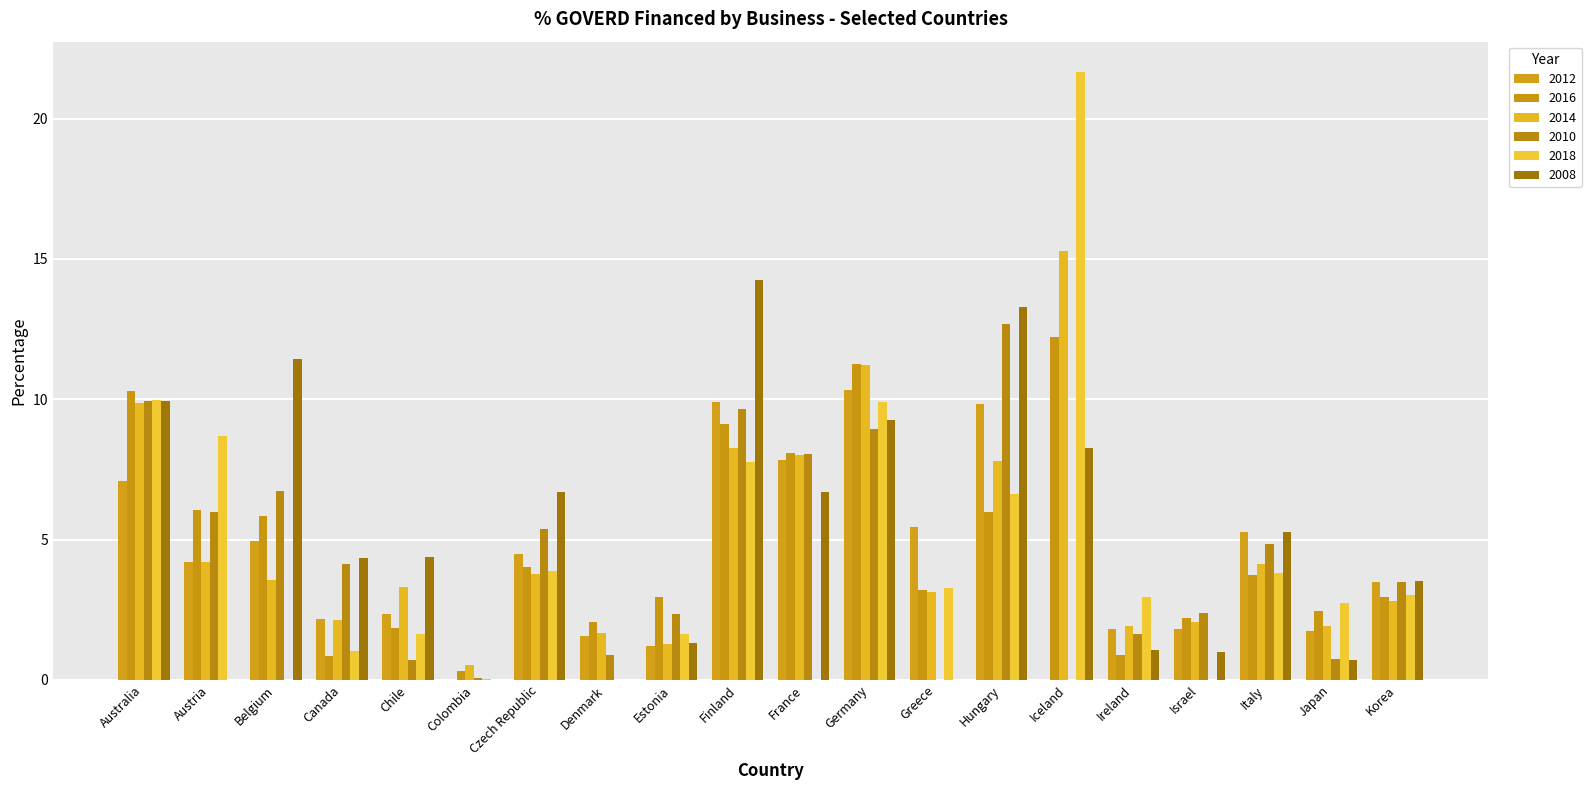

What is the minimum value for 2016?

0.3